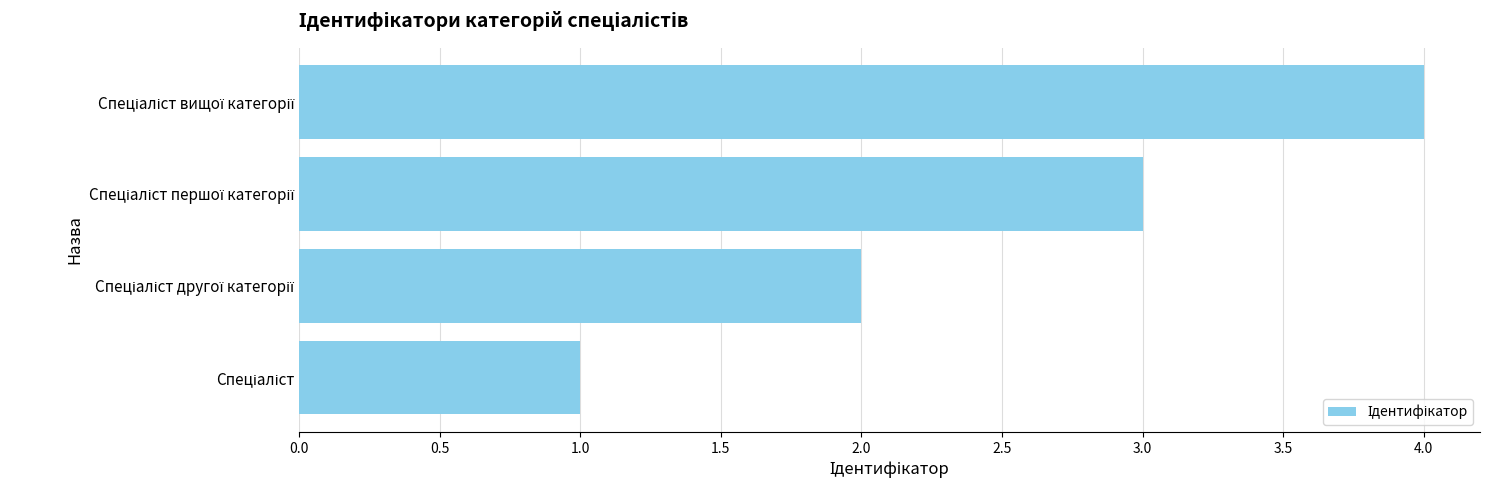

What is the maximum value shown in the chart?

4